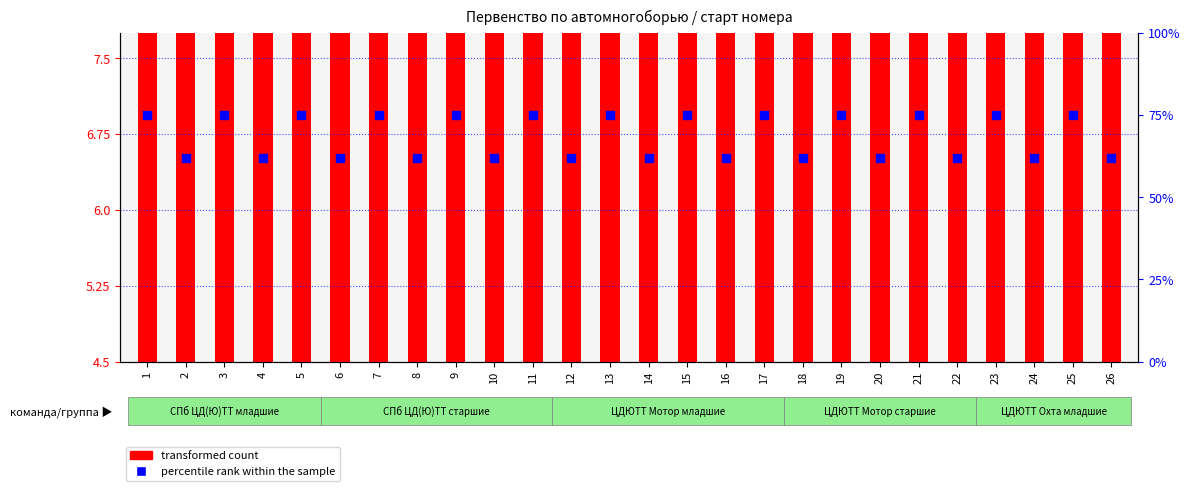

Which series contains the highest Y value?

percentile rank within the sample